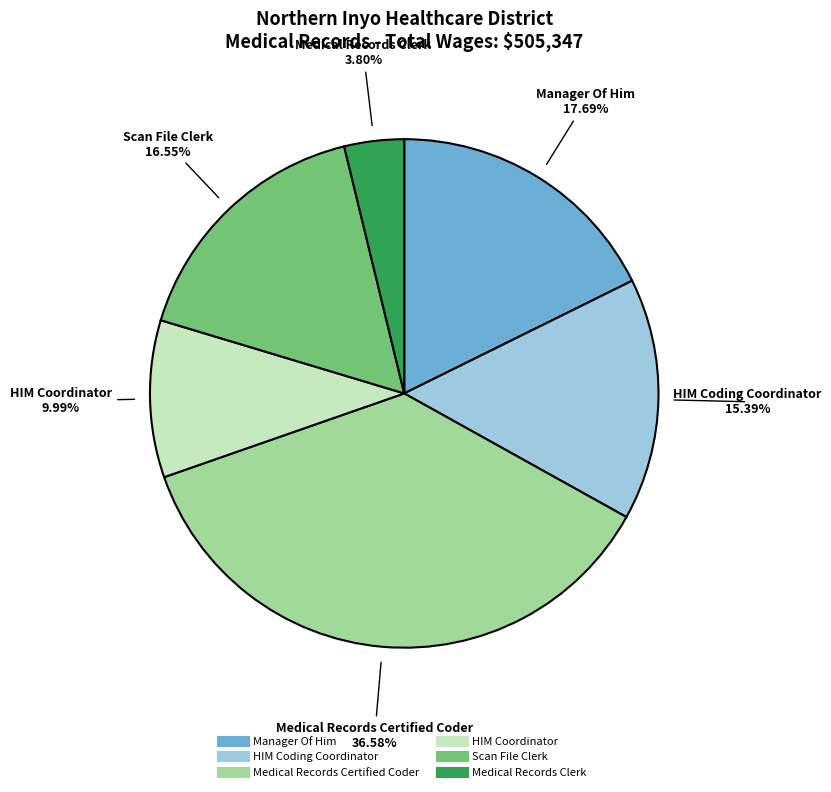

Count the number of slices in the pie.

6